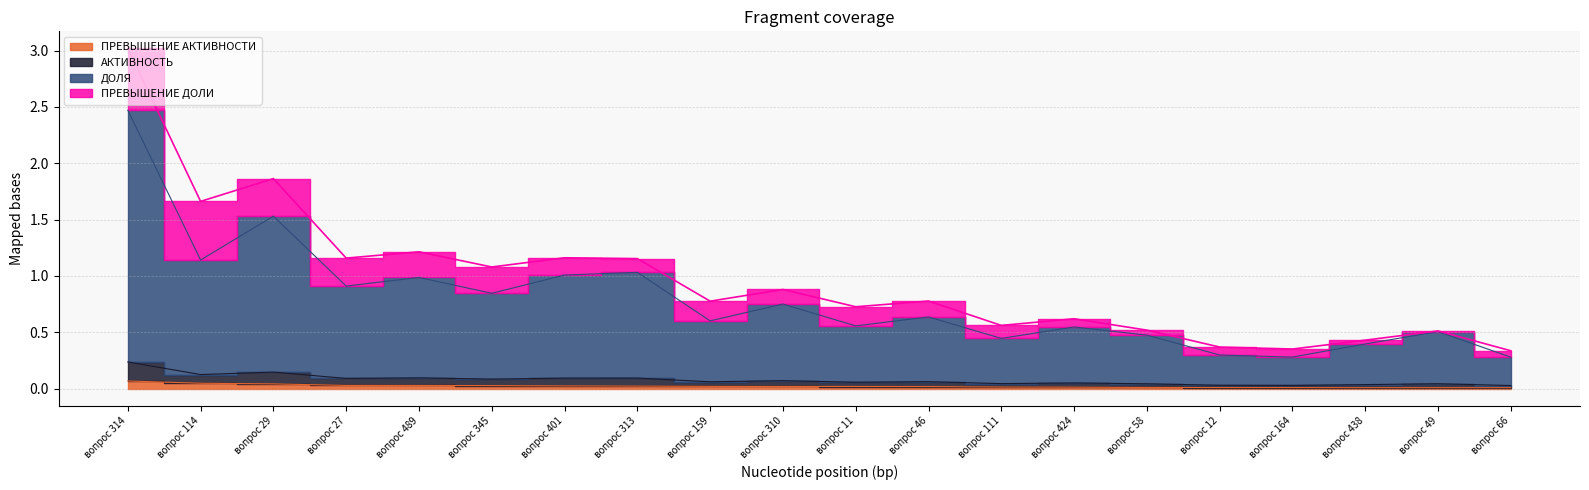

The value of ПРЕВЫШЕНИЕ АКТИВНОСТИ at вопрос 401 is 0.0. True or false?

True